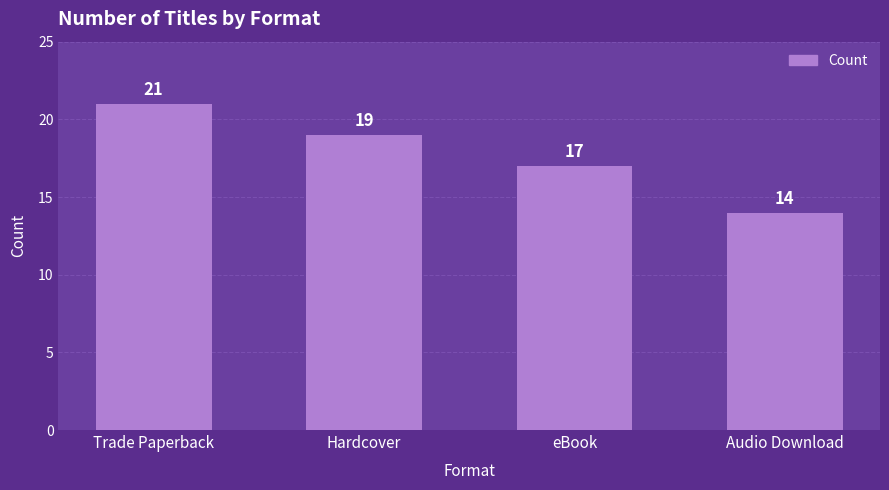

What is the minimum value shown in the chart?

14